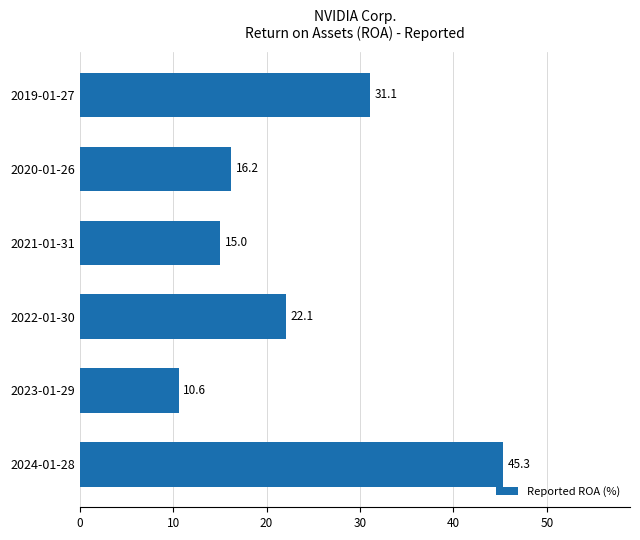

The value at 2019-01-27 is 31.1. True or false?

True